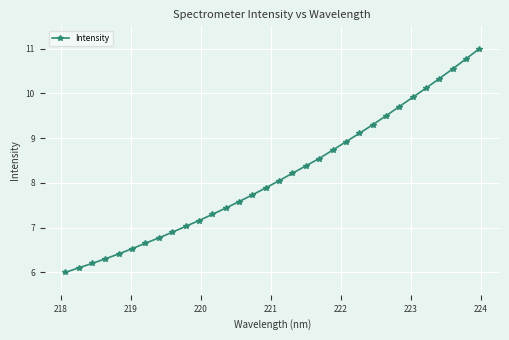

What is the maximum value shown in the chart?

11.0